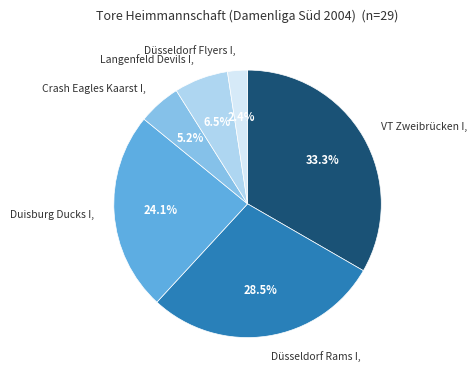

Is it true that Düsseldorf Rams I is 18% of the pie?

False